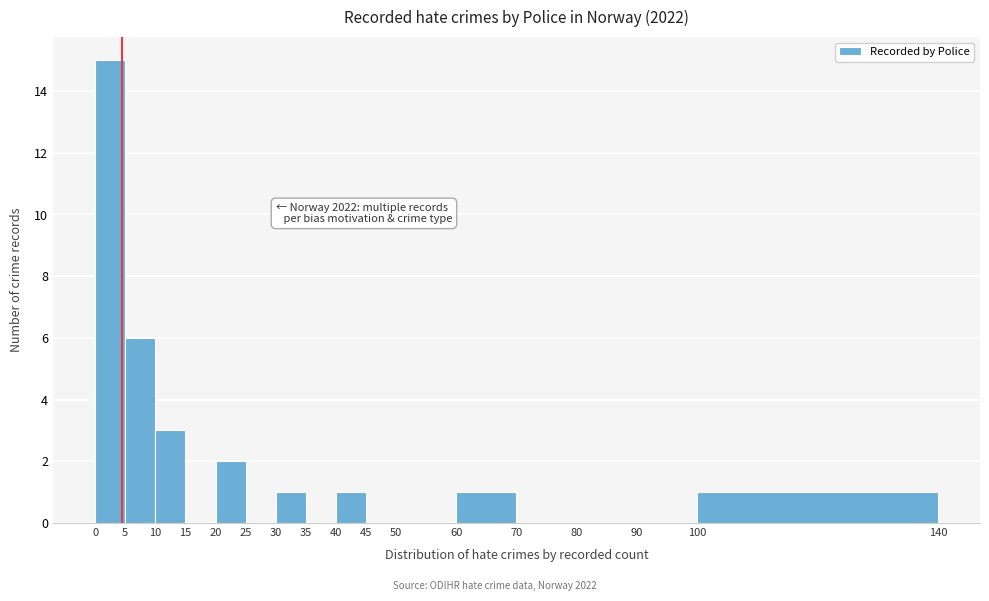

Which range on the x-axis has the tallest bar?

0 to 5